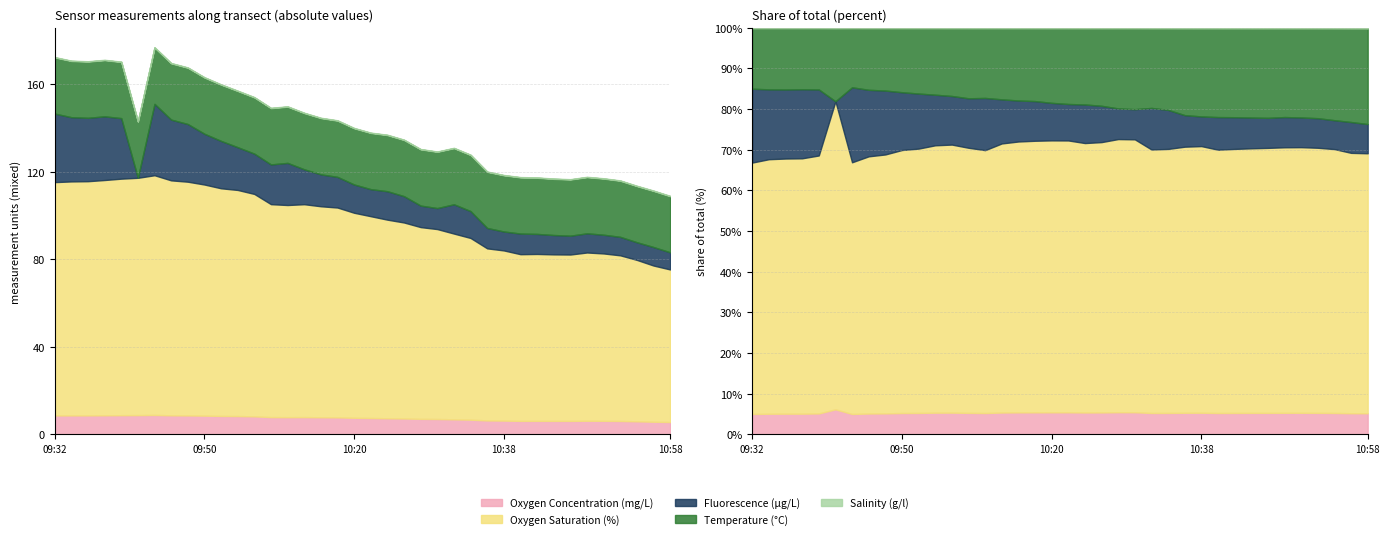

The value of Fluorescence (µg/L) at 10:30 is 9.6. True or false?

True